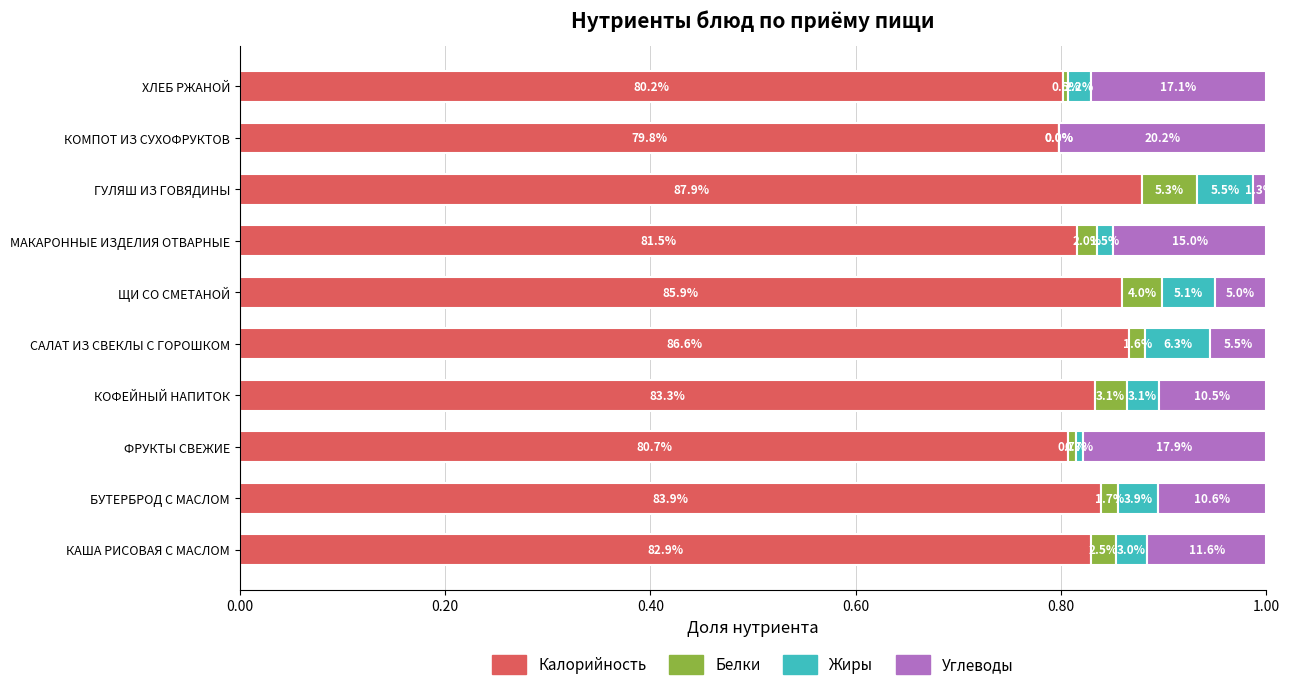

What are all the series names shown in the legend?

Калорийность, Белки, Жиры, Углеводы